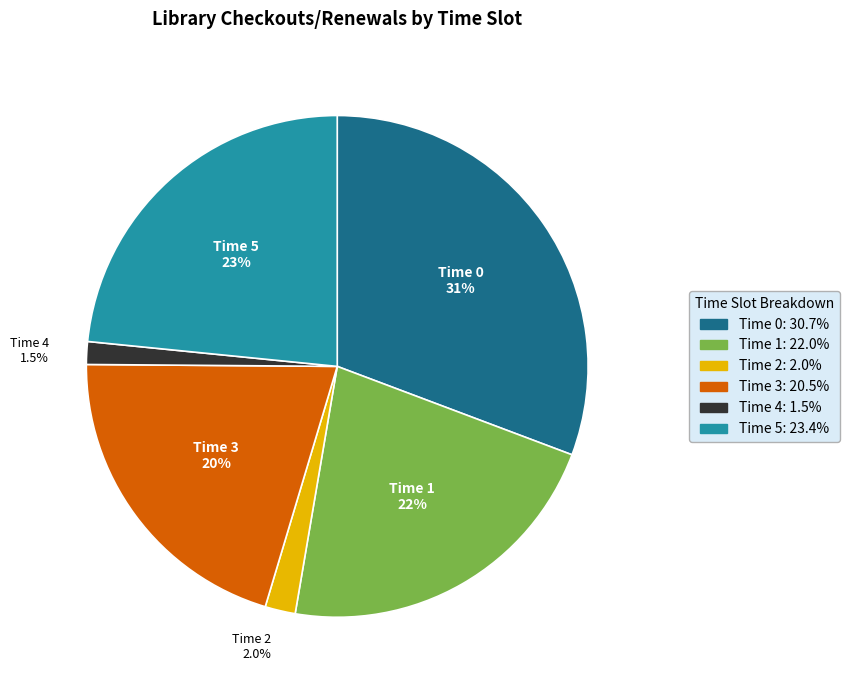

What percentage do Time 4 and Time 5 together represent?

24.9%